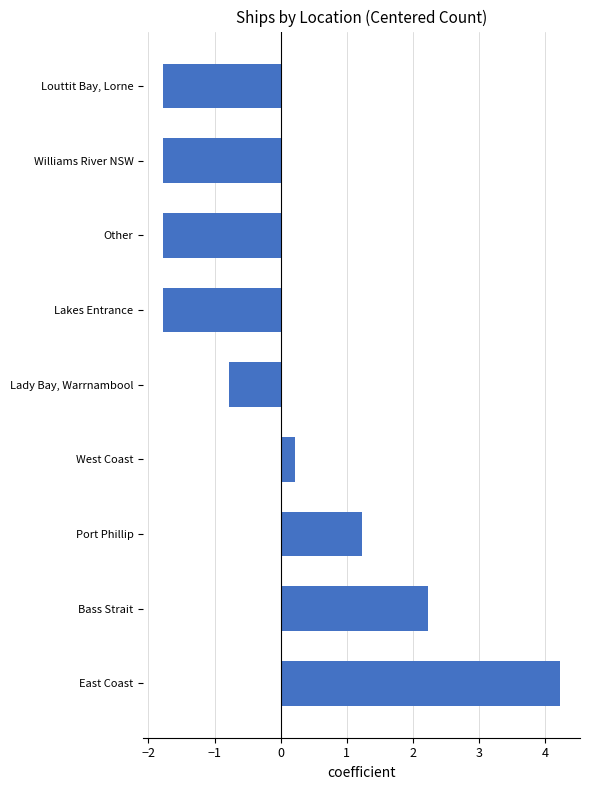

The value at Bass Strait is 0.8. True or false?

False